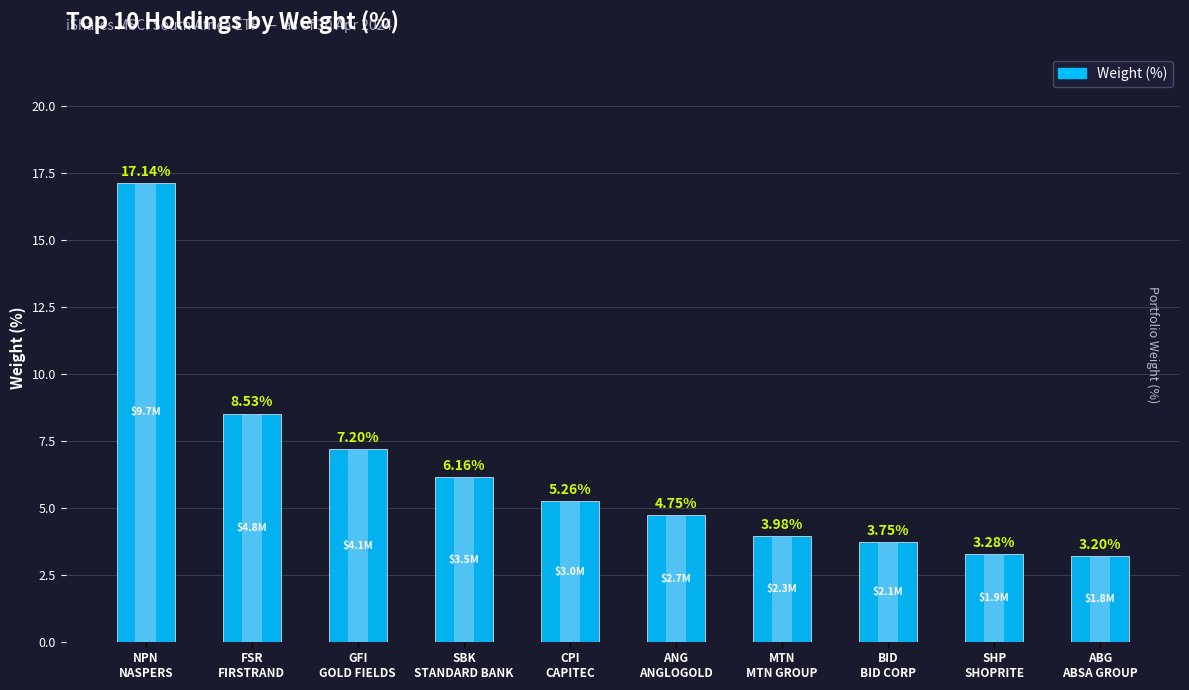

How many bars are there in total?

10